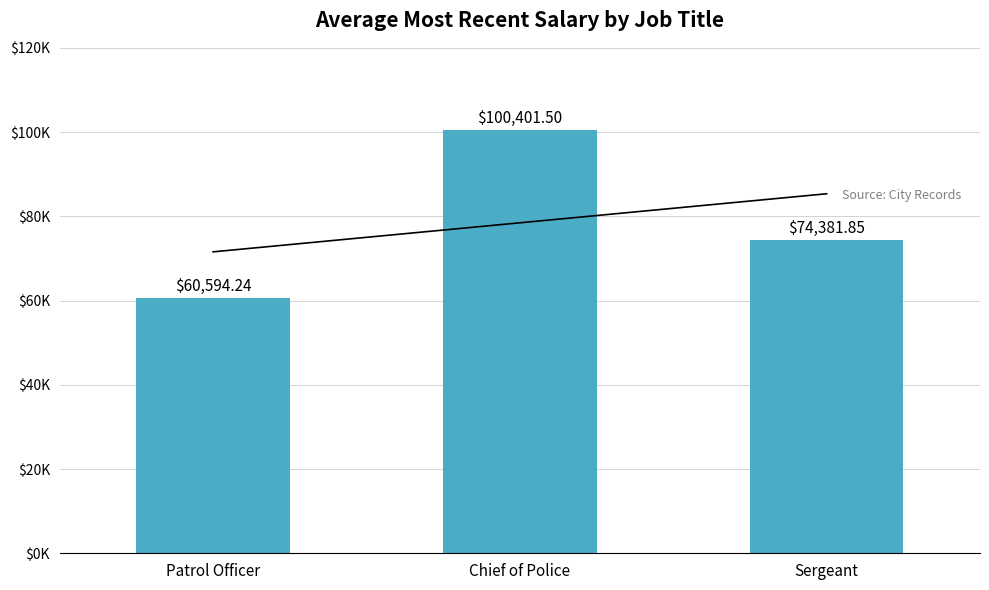

What is the change in value from Patrol Officer to Chief of Police?

+39807.3